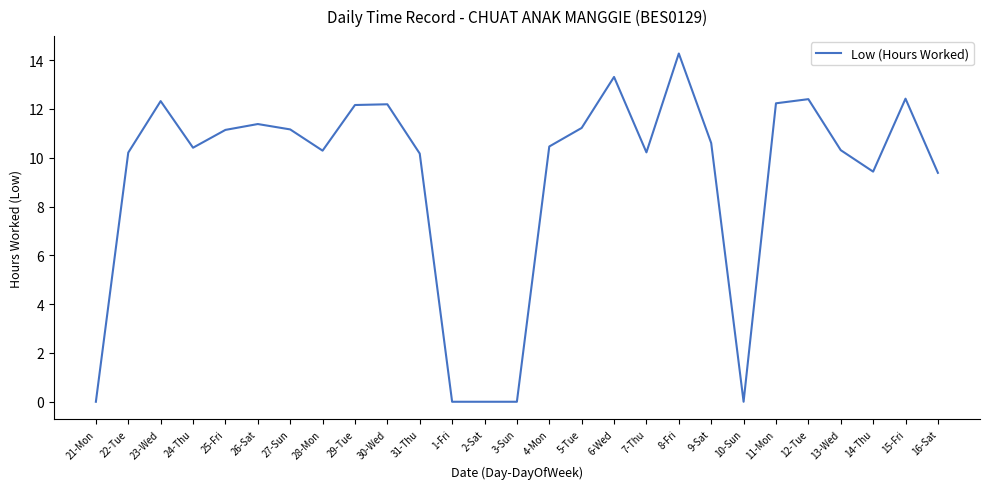

The value at 9-Sat is 10.6. True or false?

True